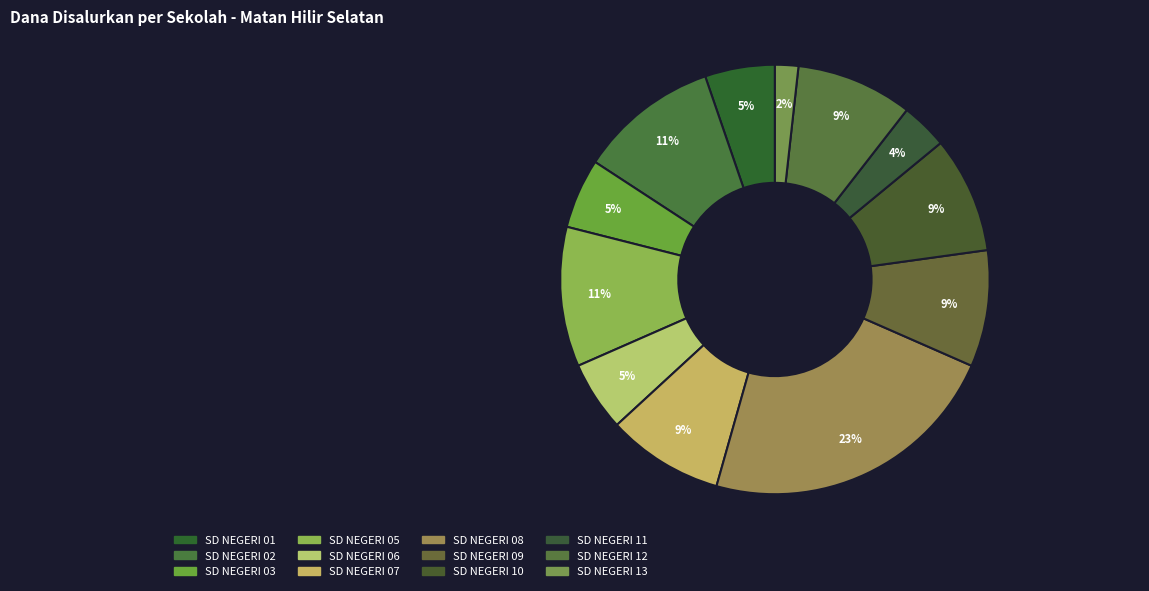

What is the change in value from SD NEGERI 06 to SD NEGERI 10?

+450000